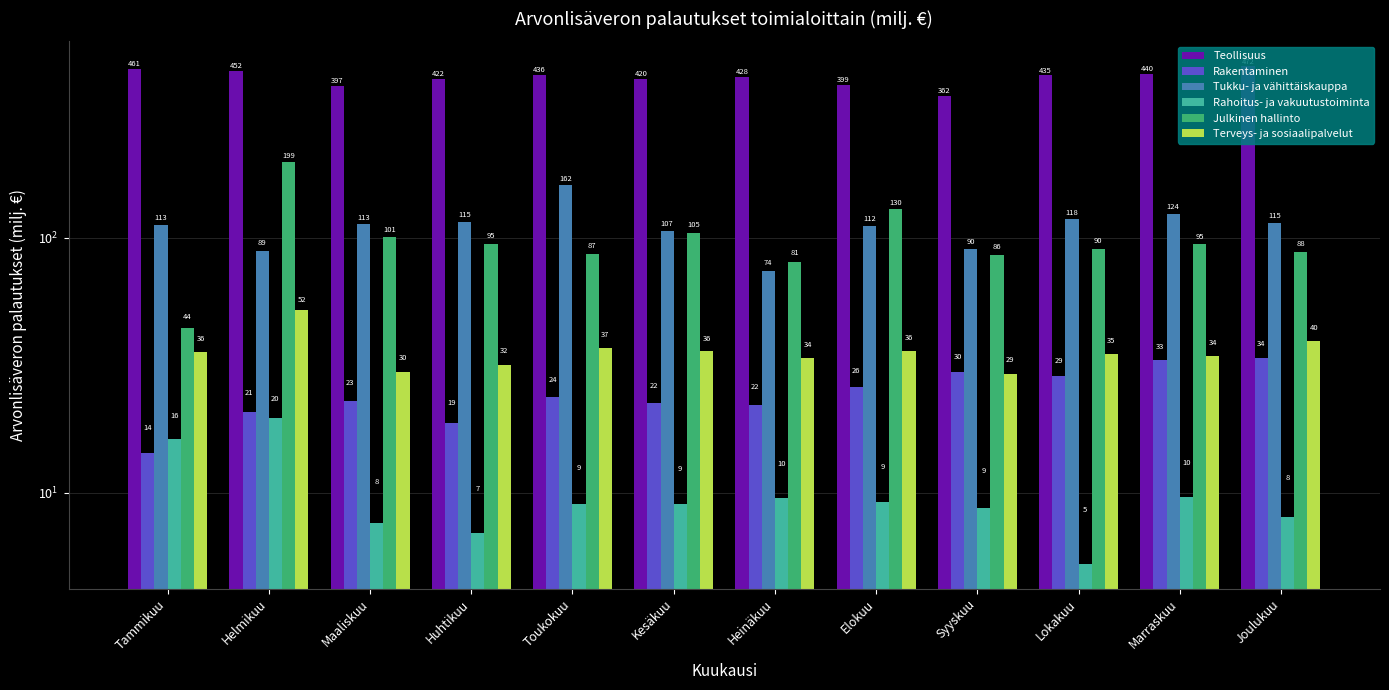

At which label does Tukku- ja vähittäiskauppa first exceed 112?

Tammikuu